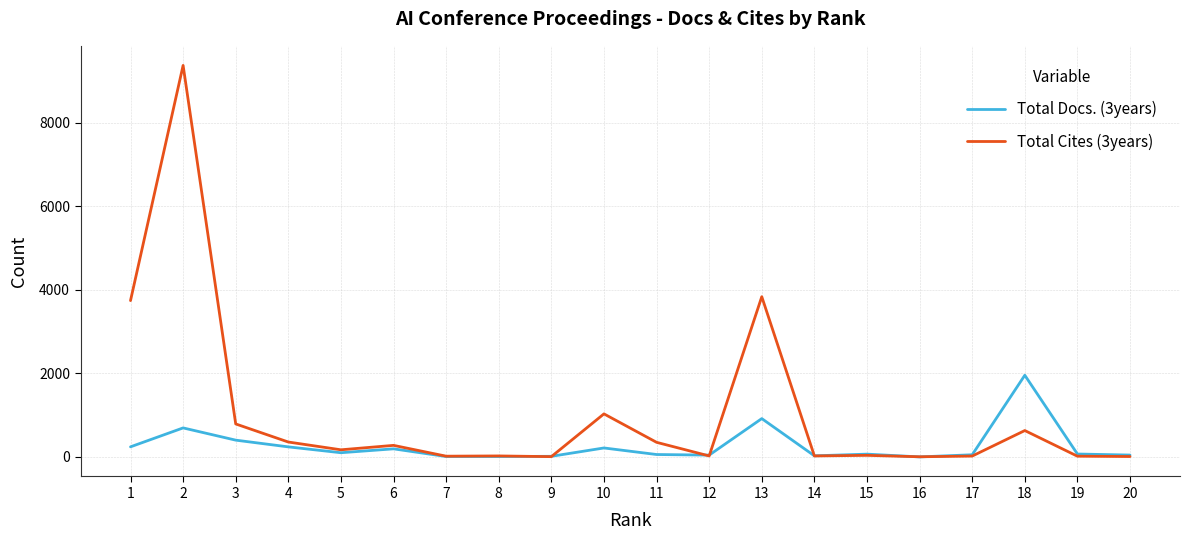

Rank the series by their average value, from lowest to highest.

Total Docs. (3years), Total Cites (3years)